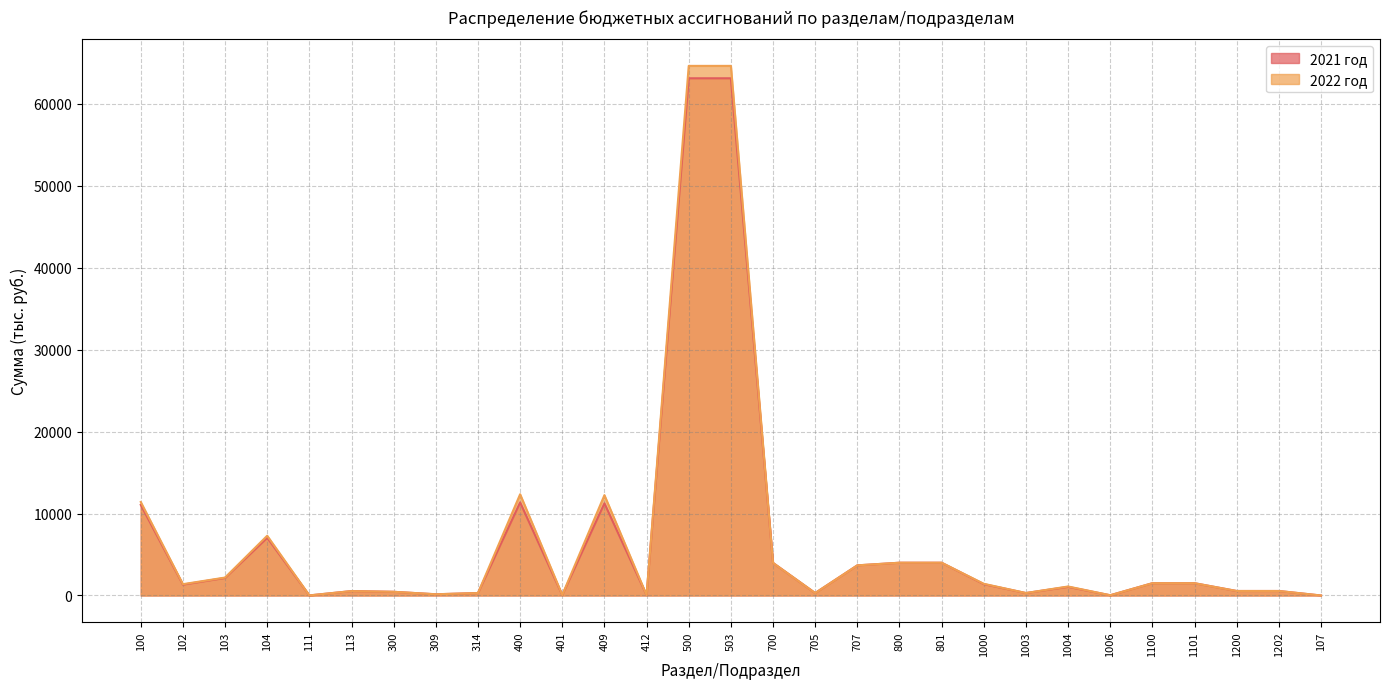

At how many categories does at least one series exceed 41816?

2